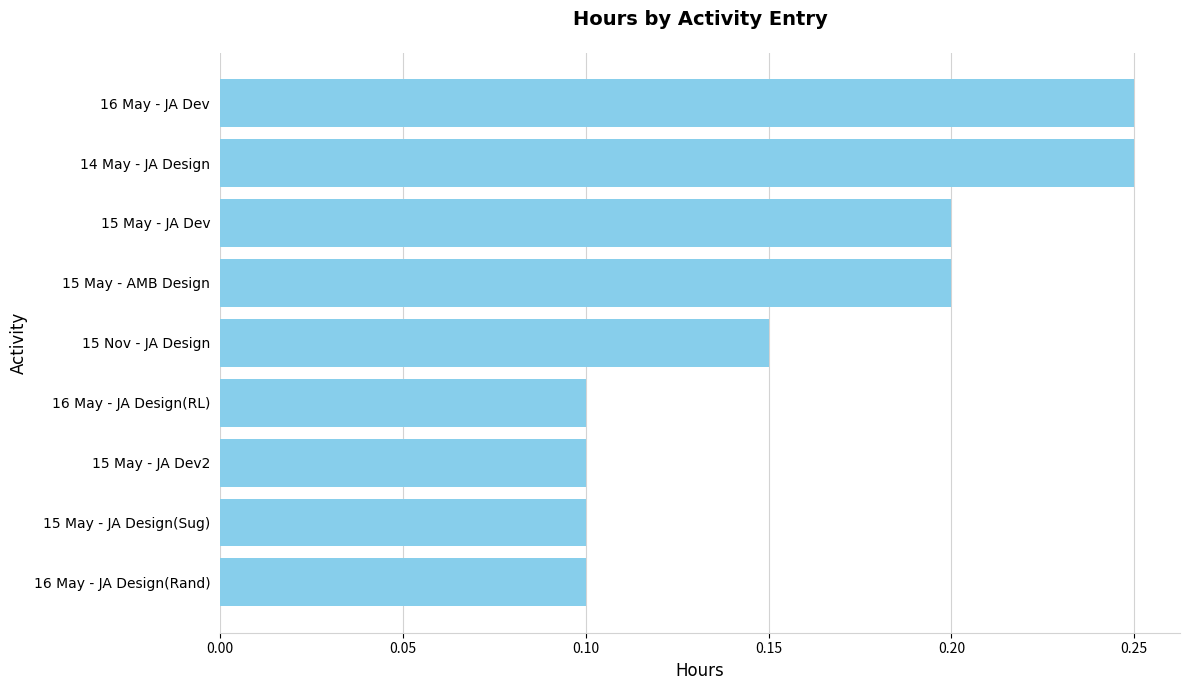

How many values are between 0 and 1?

9